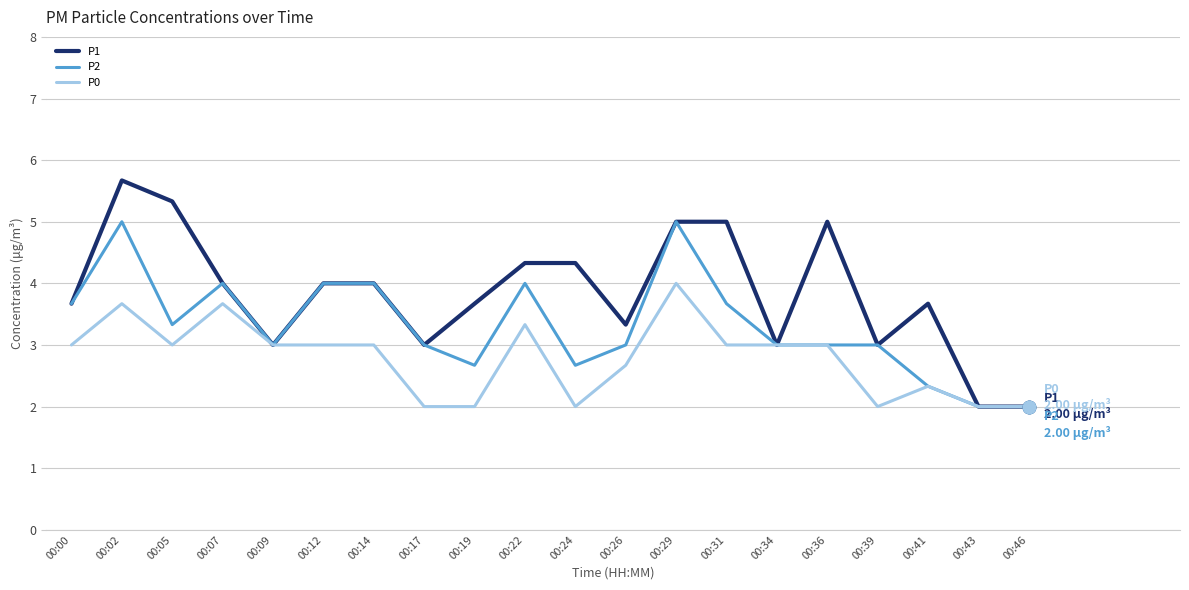

What are all the series names shown in the legend?

P1, P2, P0